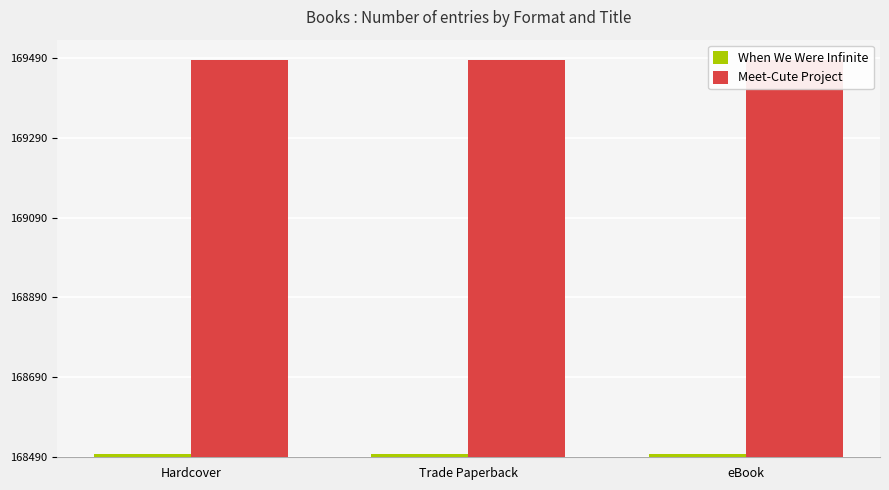

What are all the series names shown in the legend?

When We Were Infinite, Meet-Cute Project